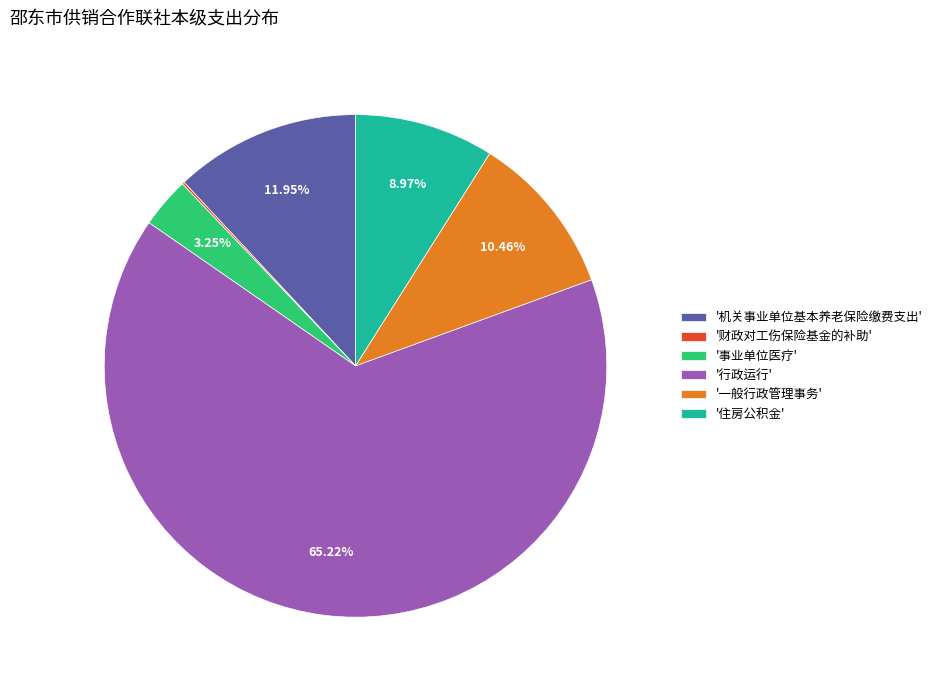

Does '行政运行' account for over 50% of the chart?

Yes